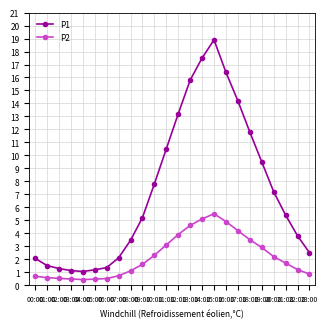

List the series in order of their peak value, lowest first.

P2, P1